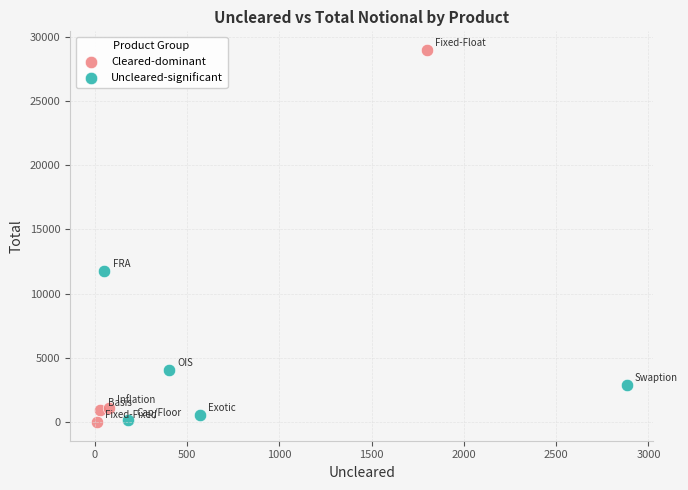

Which series has the largest Y range (max minus min)?

Cleared-dominant